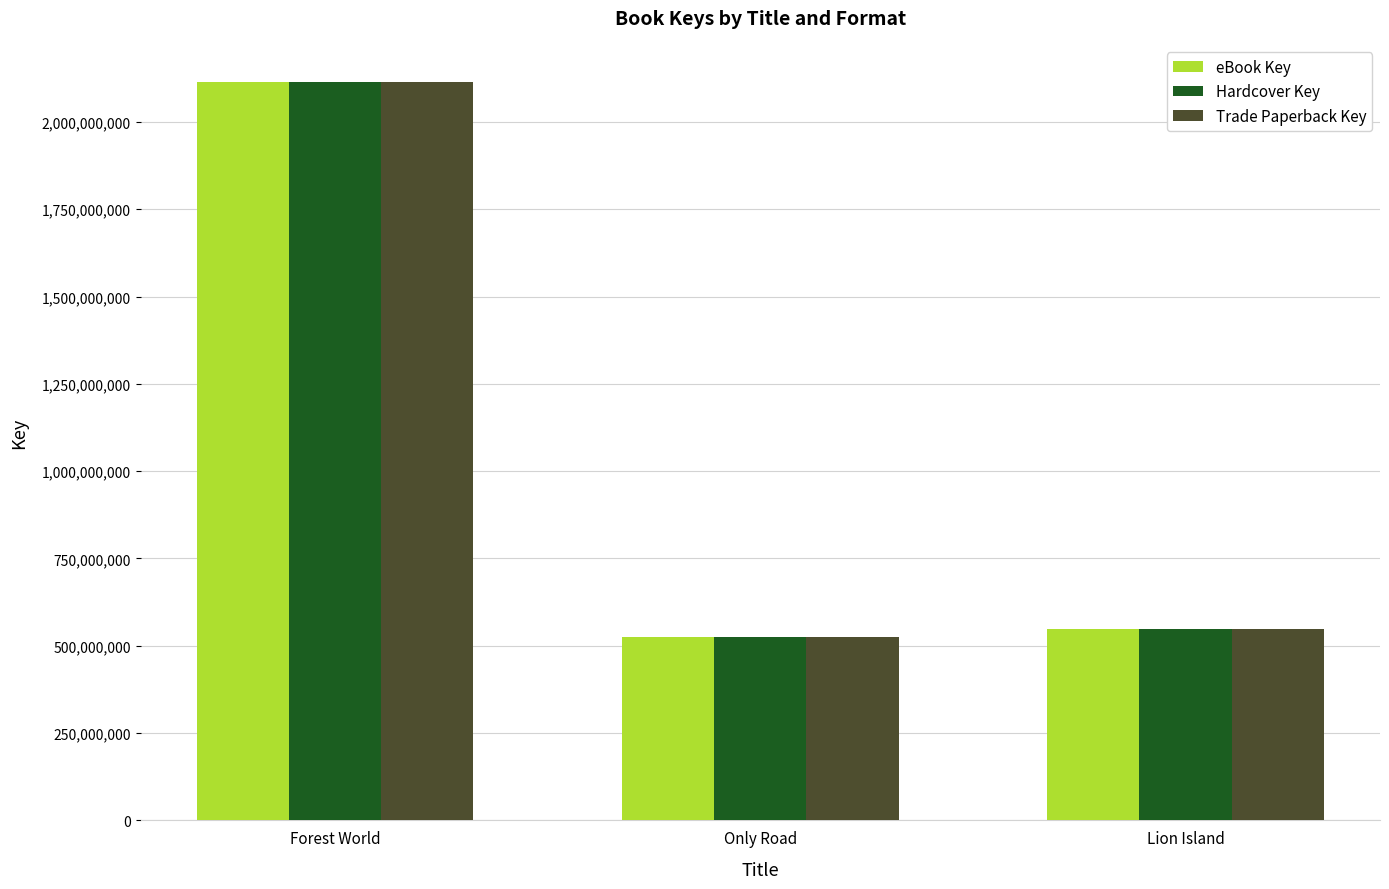

What is the total value across all series at Lion Island?

1645694286